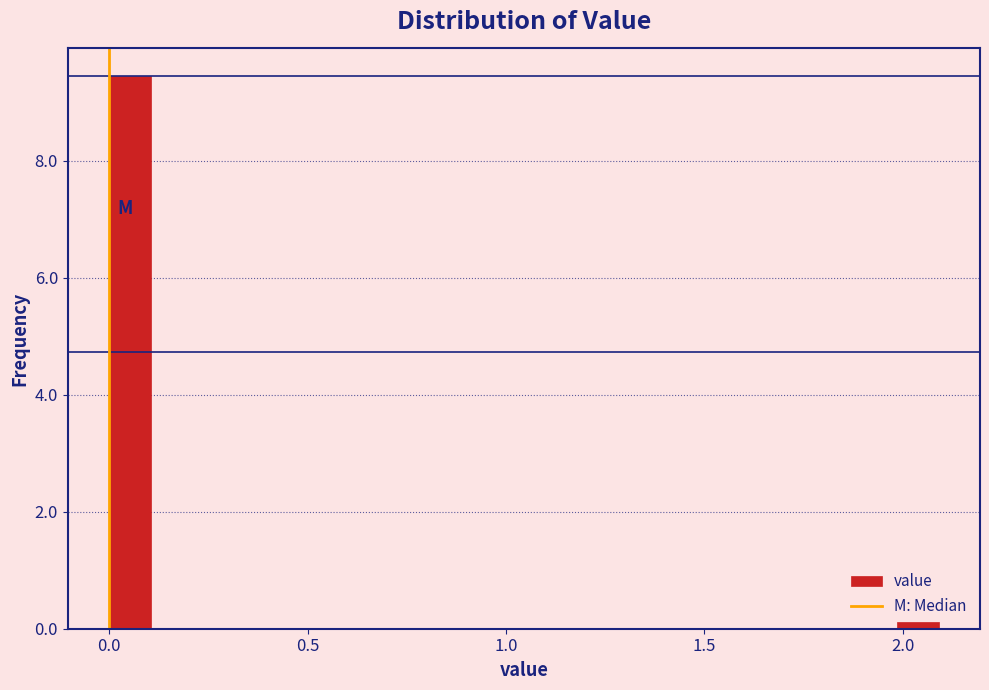

Read against the x-axis, roughly where is the centre of the tallest bar?

0.05